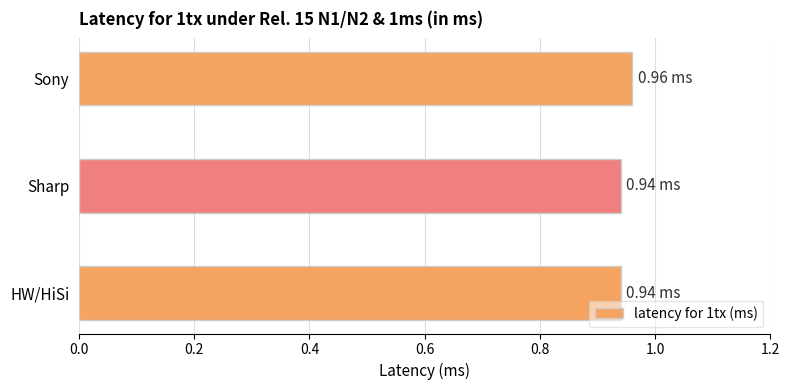

What is the sum of all values?

2.8